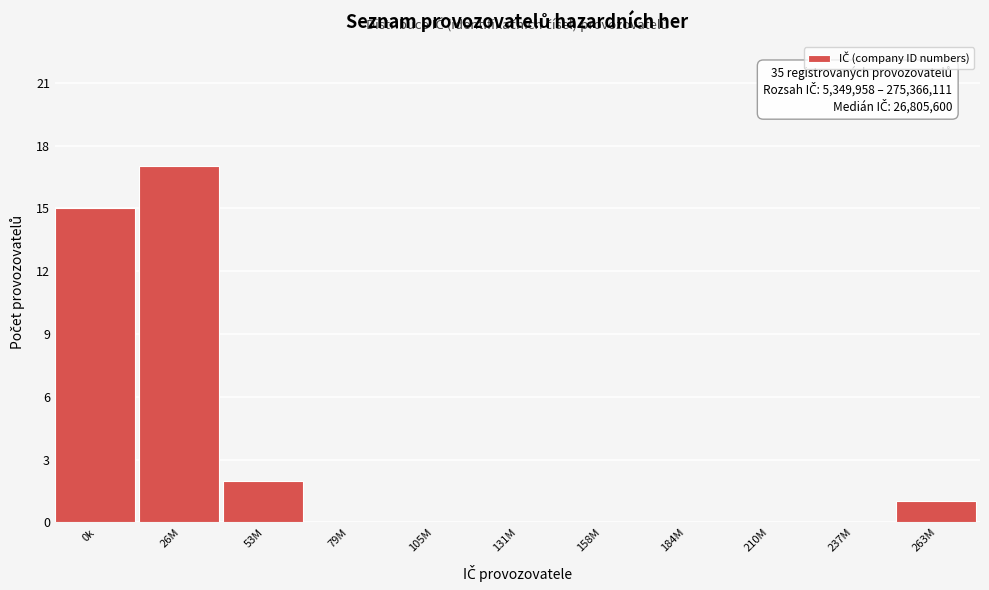

Reading right to left, transcribe all the data shown in this chart.

263M=1	237M=0	210M=0	184M=0	158M=0	131M=0	105M=0	79M=0	53M=2	26M=17	0k=15